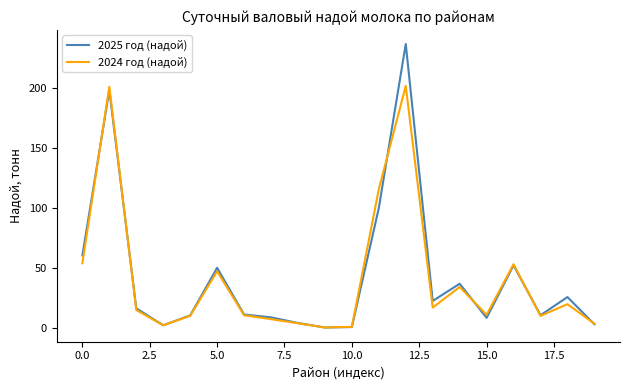

List the series in order of their peak value, highest first.

2025 год (надой), 2024 год (надой)